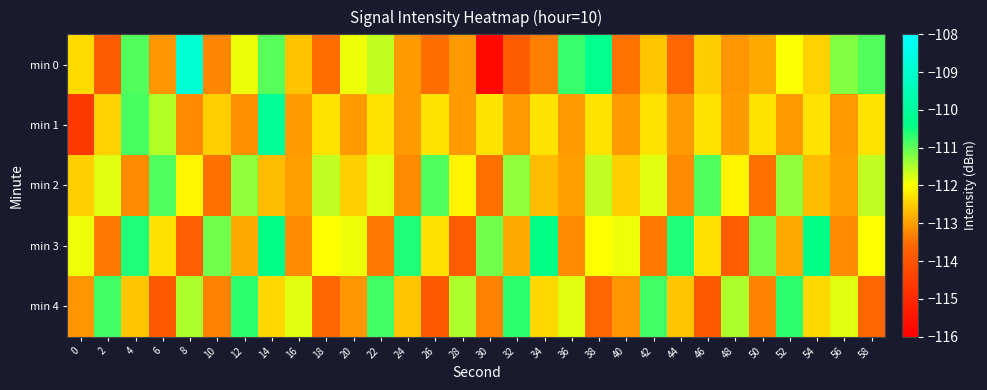

At 0, list the series in order from smallest to largest.

min 1, min 4, min 2, min 0, min 3